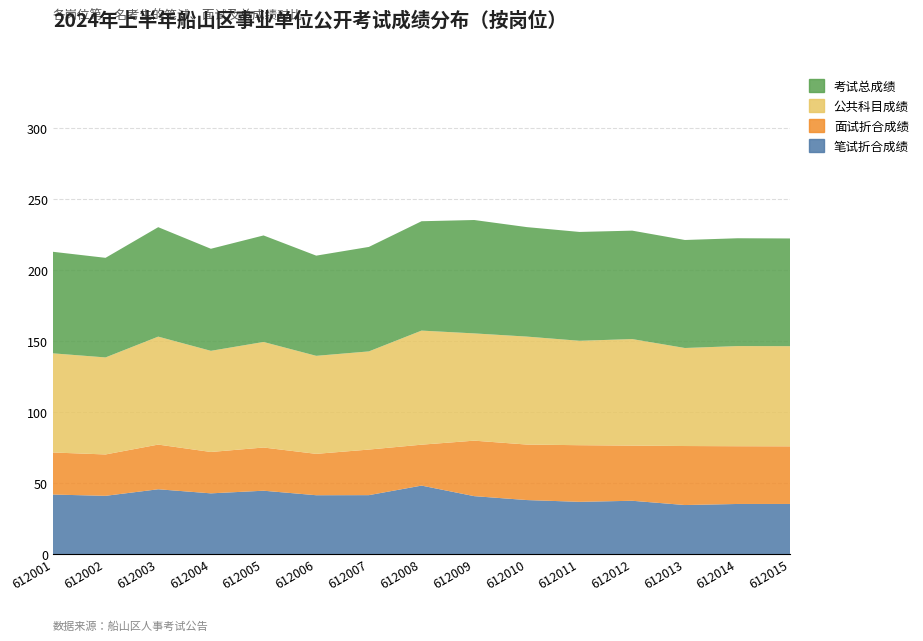

Reading right to left, extract all data points from this chart.

笔试折合成绩: 35.2	35.2	34.5	37.5	36.8	38.0	40.8	48.2	41.5	41.4	44.6	42.7	45.6	41.0	41.9
面试折合成绩: 40.6	40.6	41.5	38.8	39.9	39.1	39.1	28.8	32.1	29.1	30.4	29.1	31.4	29.1	29.6
公共科目成绩: 70.5	70.5	69.0	75.0	73.5	76.0	75.5	80.3	69.1	69.0	74.3	71.2	76.0	68.3	69.8
考试总成绩: 75.8	75.9	76.0	76.3	76.6	77.1	79.8	77.0	73.5	70.5	75.0	71.8	77.0	70.1	71.5